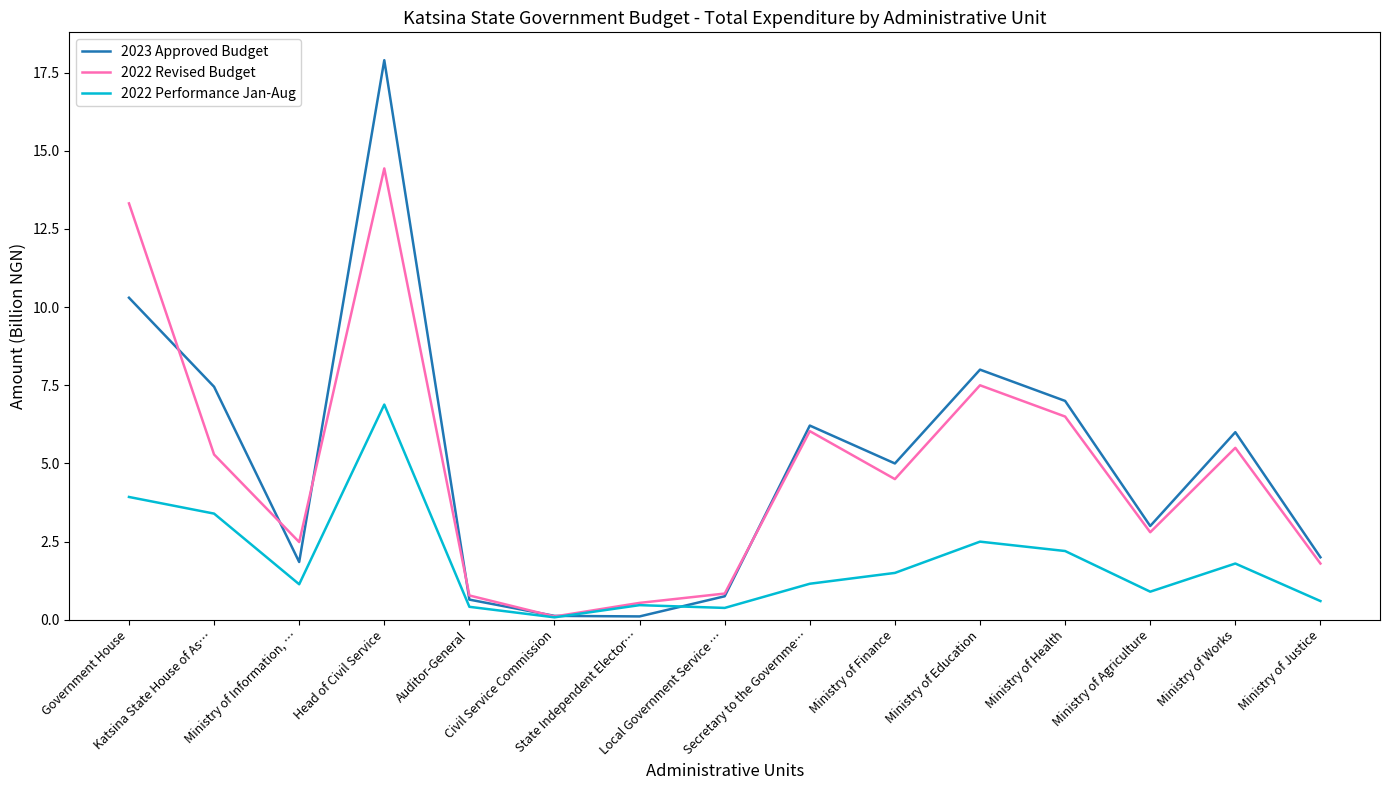

List the series in order of their peak value, lowest first.

2022 Performance Jan-Aug, 2022 Revised Budget, 2023 Approved Budget